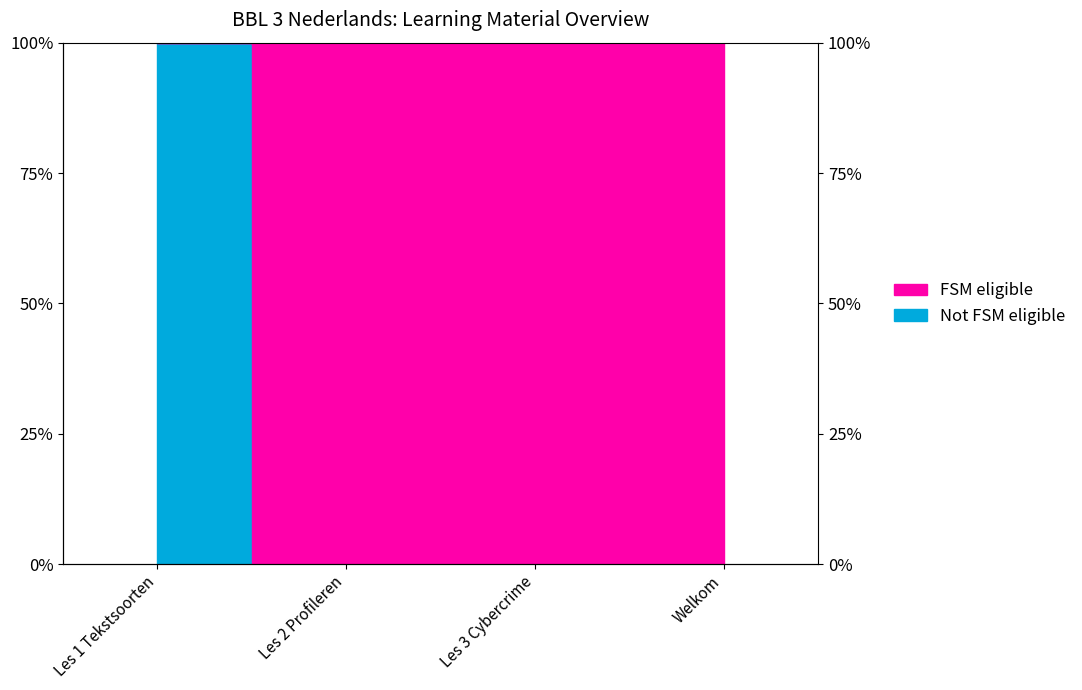

How many positive values are there?

3